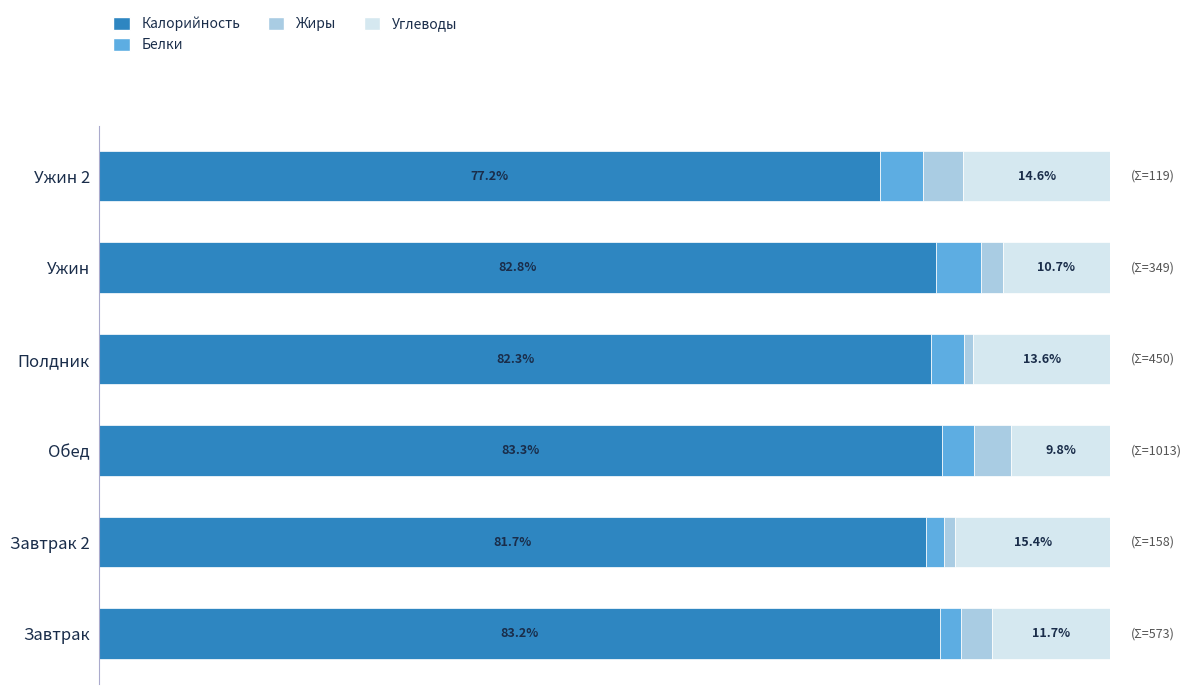

What are all the series names shown in the legend?

Калорийность, Белки, Жиры, Углеводы